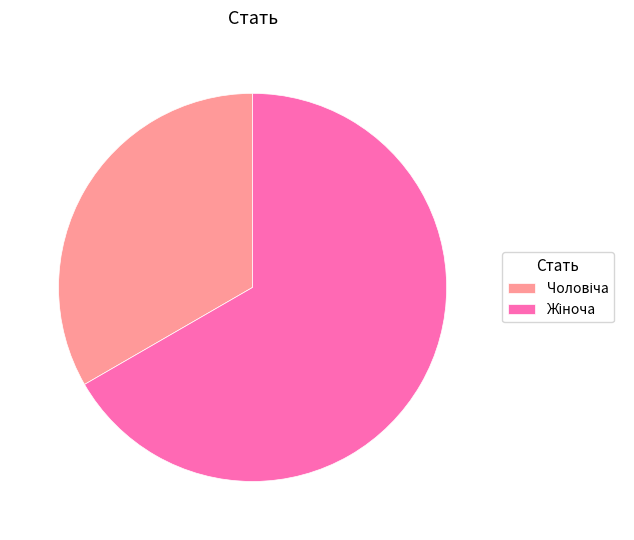

Is there a majority slice in this chart?

Yes